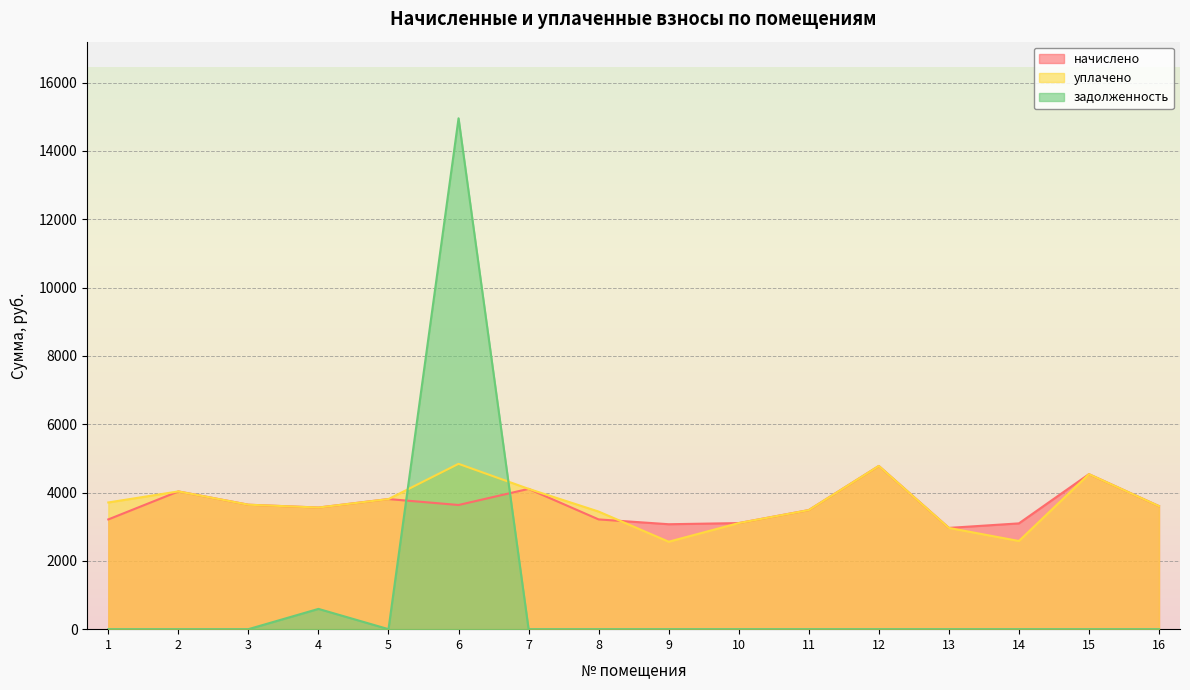

How many data points does each series have?

16